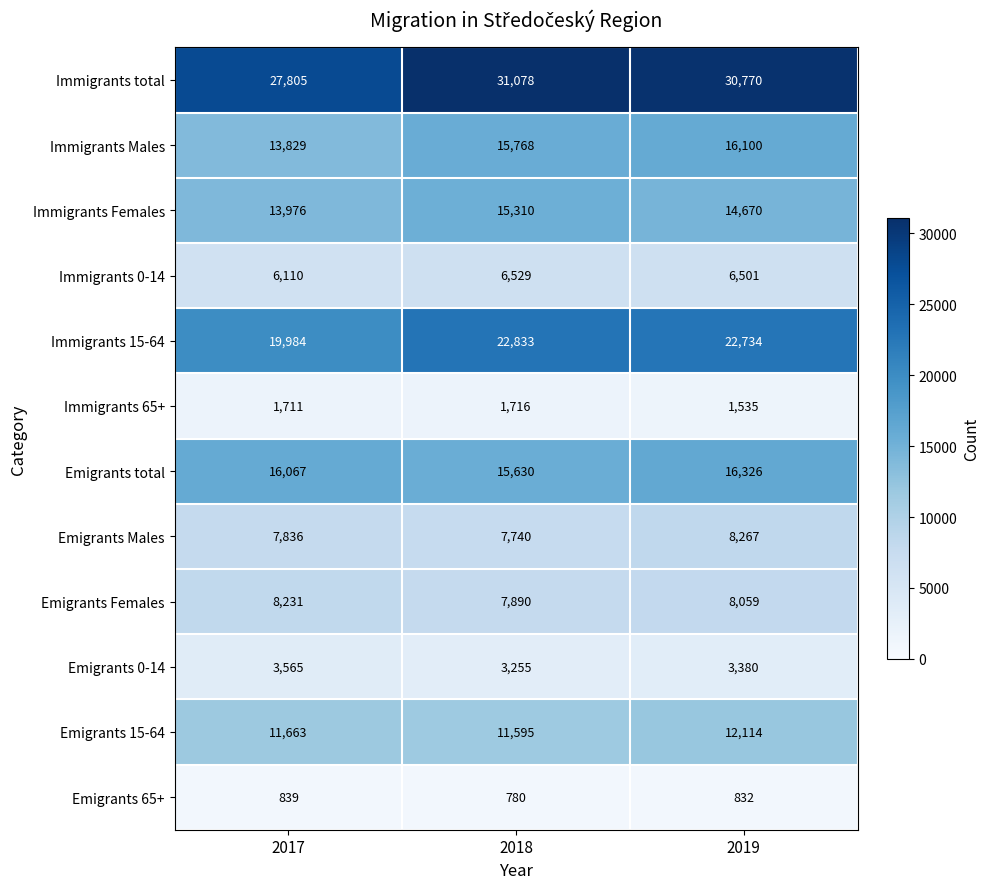

At 2018, list the series in order from smallest to largest.

Emigrants 65+, Immigrants 65+, Emigrants 0-14, Immigrants 0-14, Emigrants Males, Emigrants Females, Emigrants 15-64, Immigrants Females, Emigrants total, Immigrants Males, Immigrants 15-64, Immigrants total